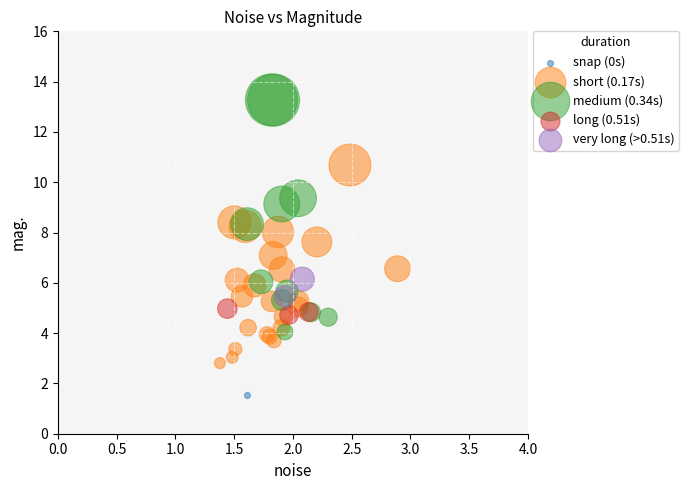

Which series reaches the minimum Y coordinate?

snap (0s)